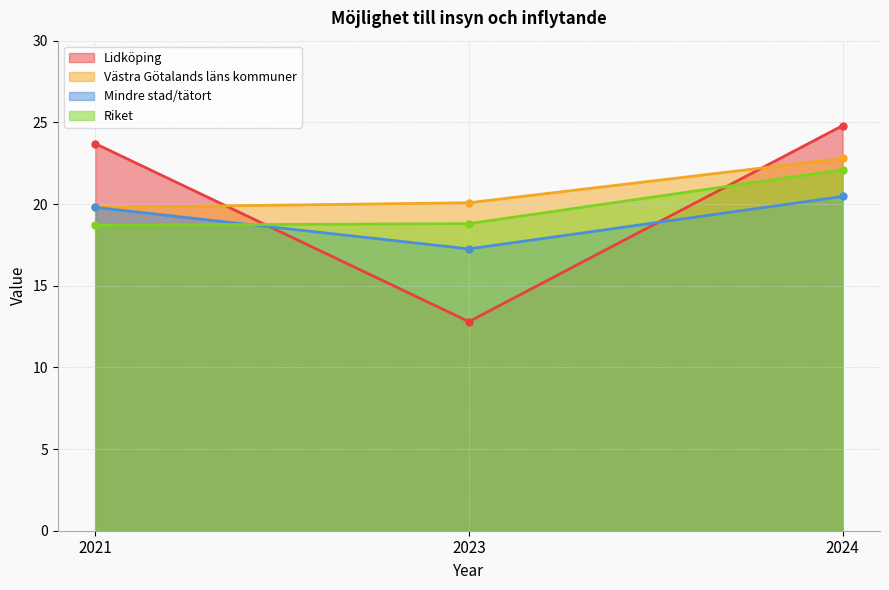

How many lines are shown in the chart?

4